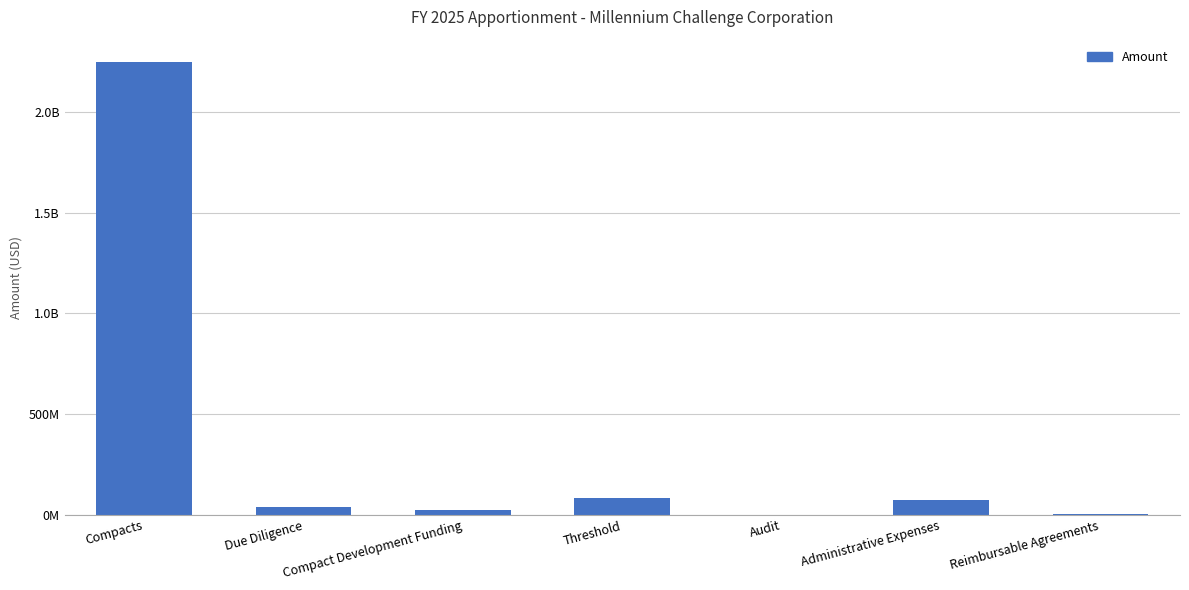

What is the difference between the second highest and minimum values?

83201126